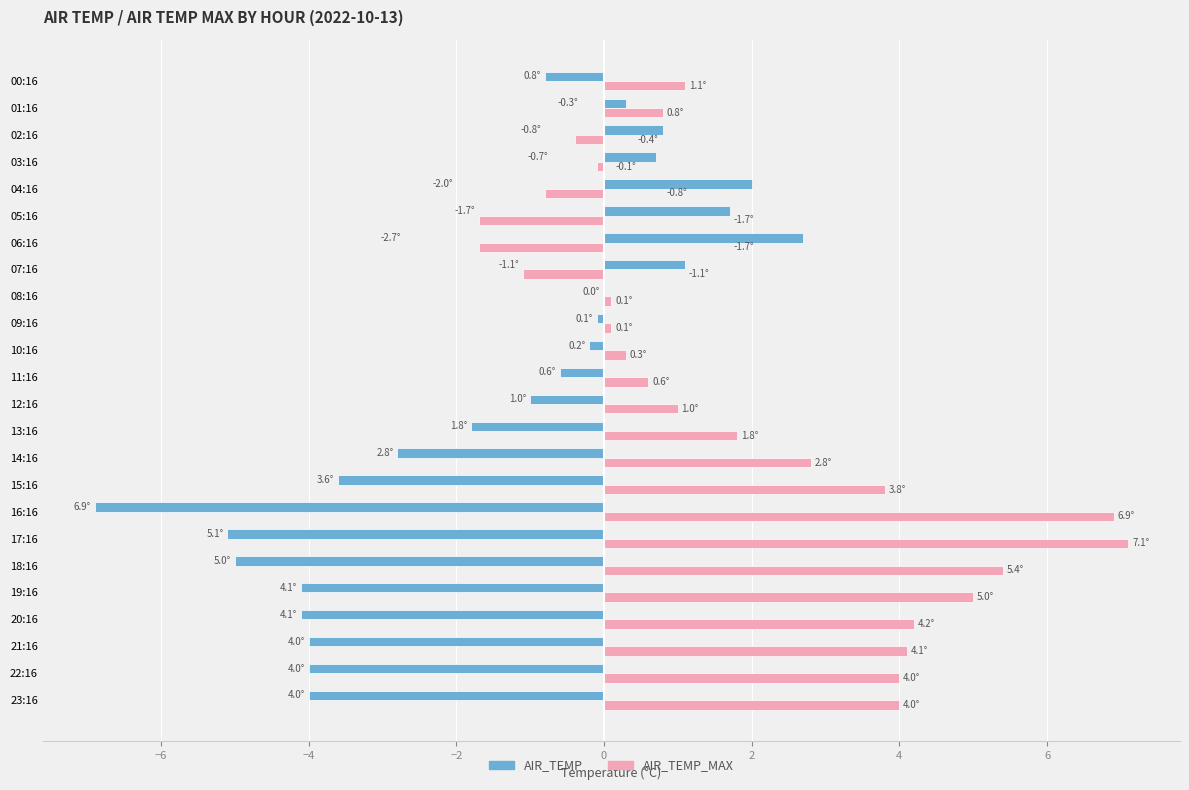

True or false: AIR_TEMP_MAX has a value of -0.6 at 06:16.

False